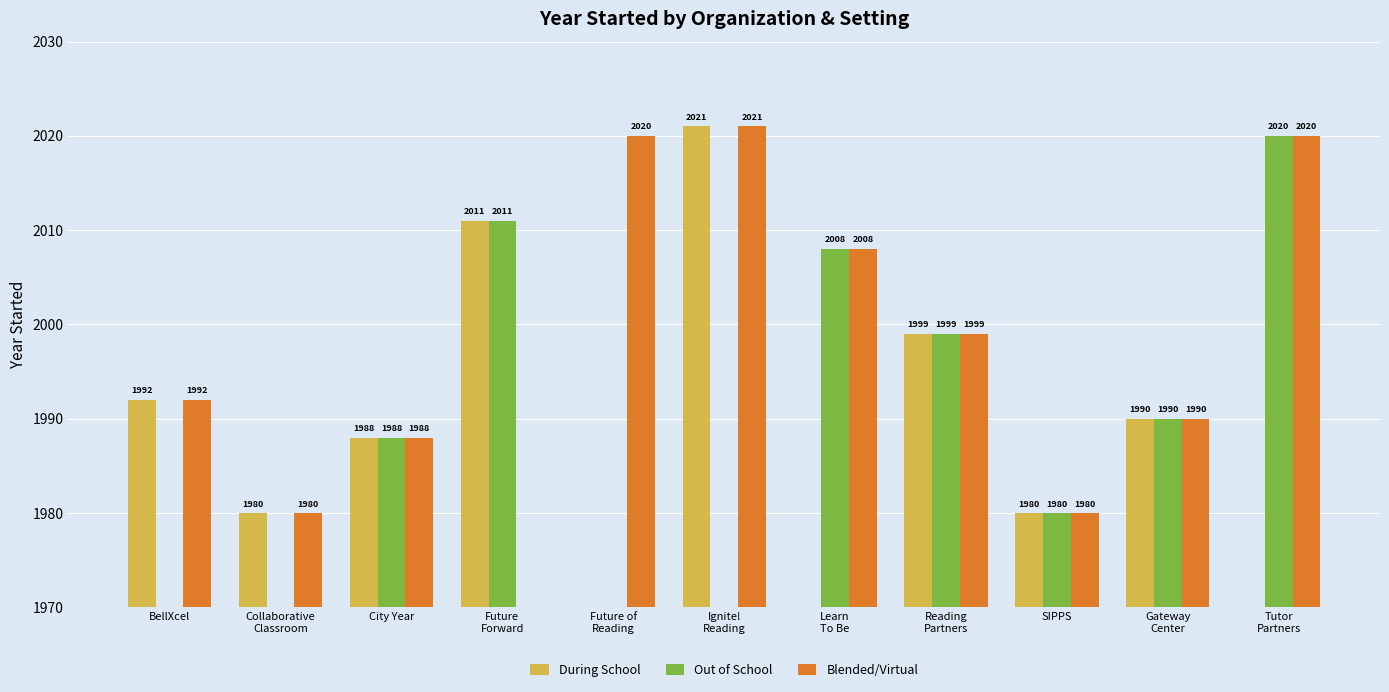

Which has a higher value, Collaborative
Classroom or Learn
To Be?

Collaborative
Classroom